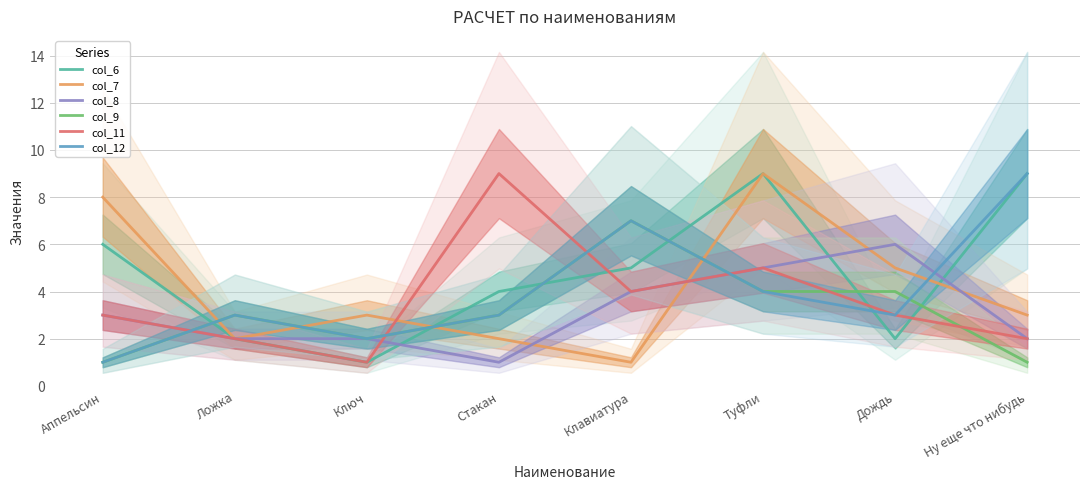

Reading right to left, list all the values displayed in this chart.

col_6: Ну еще что нибудь=9	Дождь=2	Туфли=9	Клавиатура=5	Стакан=4	Ключ=1	Ложка=2	Аппельсин=6
col_7: Ну еще что нибудь=3	Дождь=5	Туфли=9	Клавиатура=1	Стакан=2	Ключ=3	Ложка=2	Аппельсин=8
col_8: Ну еще что нибудь=2	Дождь=6	Туфли=5	Клавиатура=4	Стакан=1	Ключ=2	Ложка=2	Аппельсин=3
col_9: Ну еще что нибудь=1	Дождь=4	Туфли=4	Клавиатура=7	Стакан=3	Ключ=2	Ложка=3	Аппельсин=1
col_11: Ну еще что нибудь=2	Дождь=3	Туфли=5	Клавиатура=4	Стакан=9	Ключ=1	Ложка=2	Аппельсин=3
col_12: Ну еще что нибудь=9	Дождь=3	Туфли=4	Клавиатура=7	Стакан=3	Ключ=2	Ложка=3	Аппельсин=1